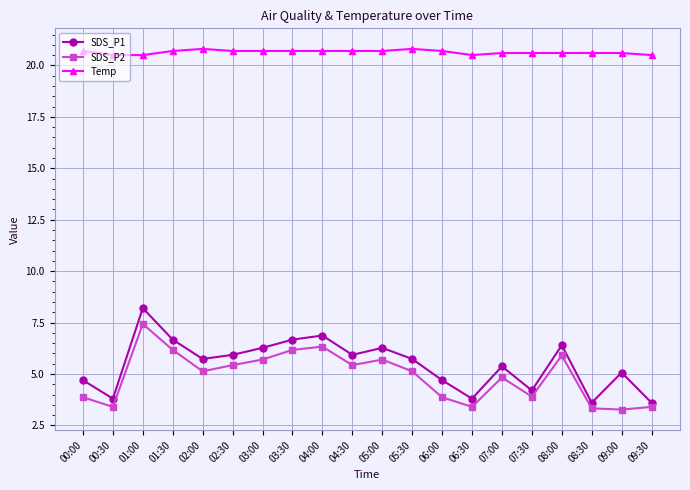

What is the total value across all series at 05:00?

32.7